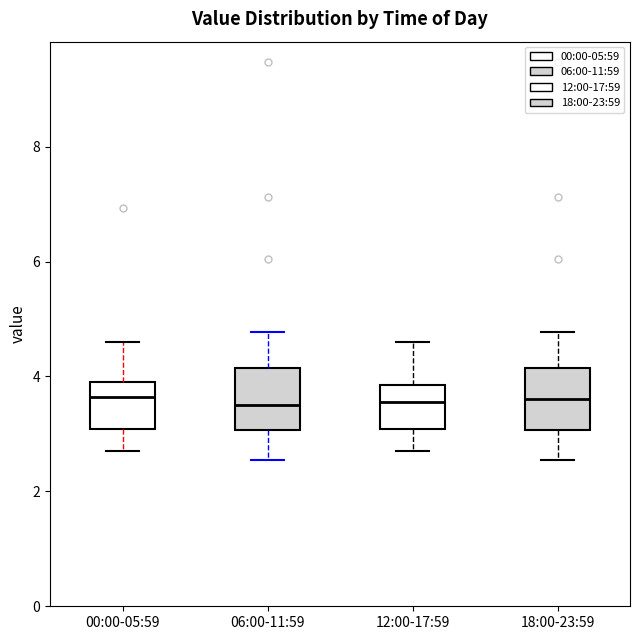

Where is the lower edge of the box for 18:00-23:59 on the y-axis? The values are not printed on the chart, so give them approximately, as read against the axis.

3.0